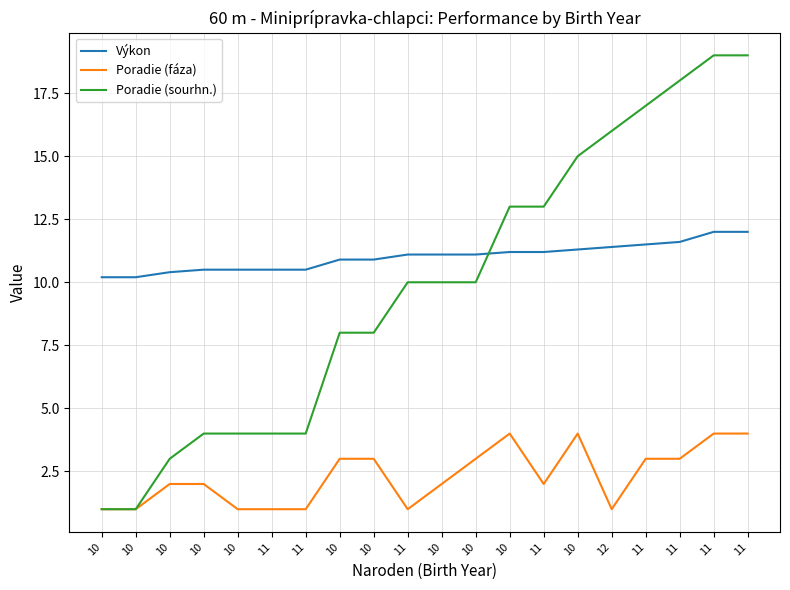

What is the average value of the Poradie (fáza) series?

2.3